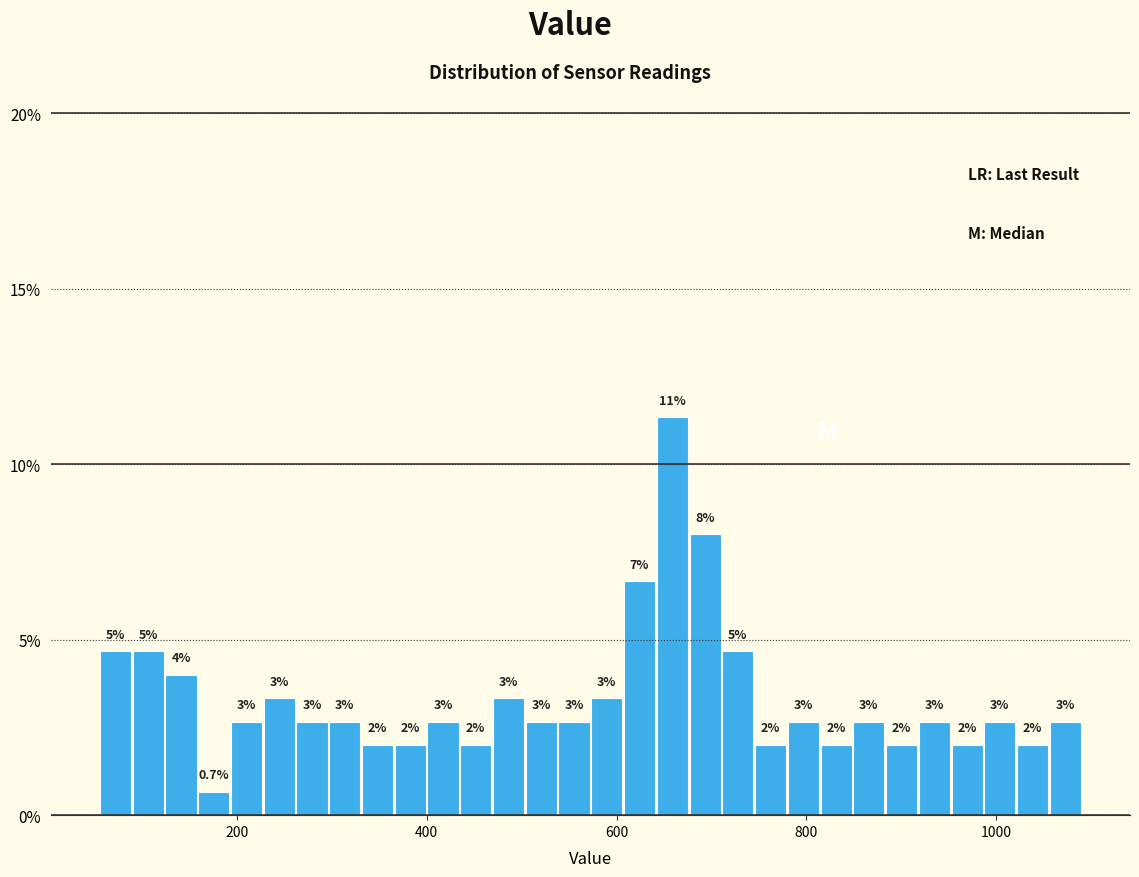

Read against the x-axis, roughly where is the centre of the tallest bar?

660